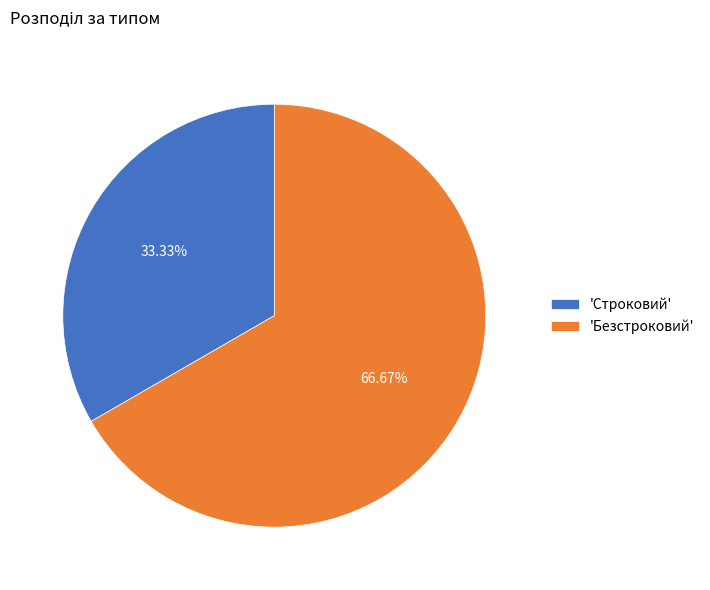

Which has a higher value, 'Строковий' or 'Безстроковий'?

'Безстроковий'